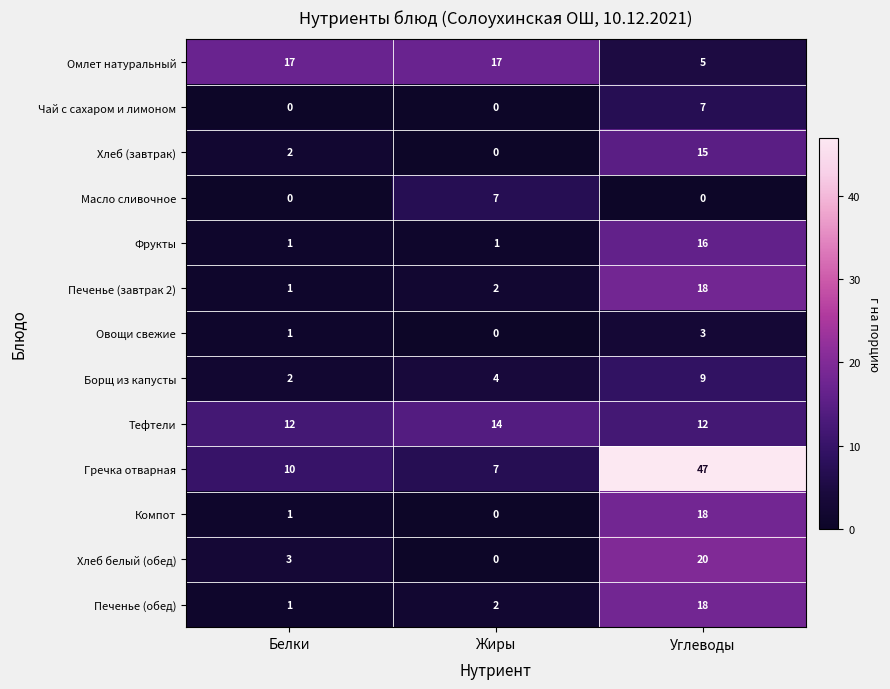

The value of Компот at Белки is 1. True or false?

True